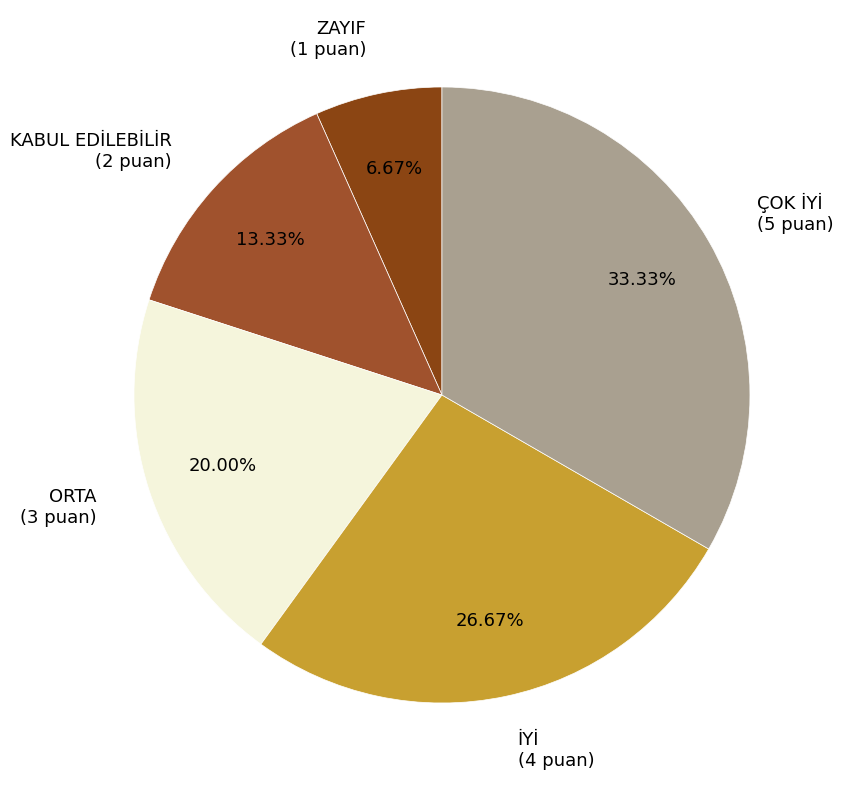

The KABUL EDİLEBİLİR slice represents 2% of the pie. True or false?

False